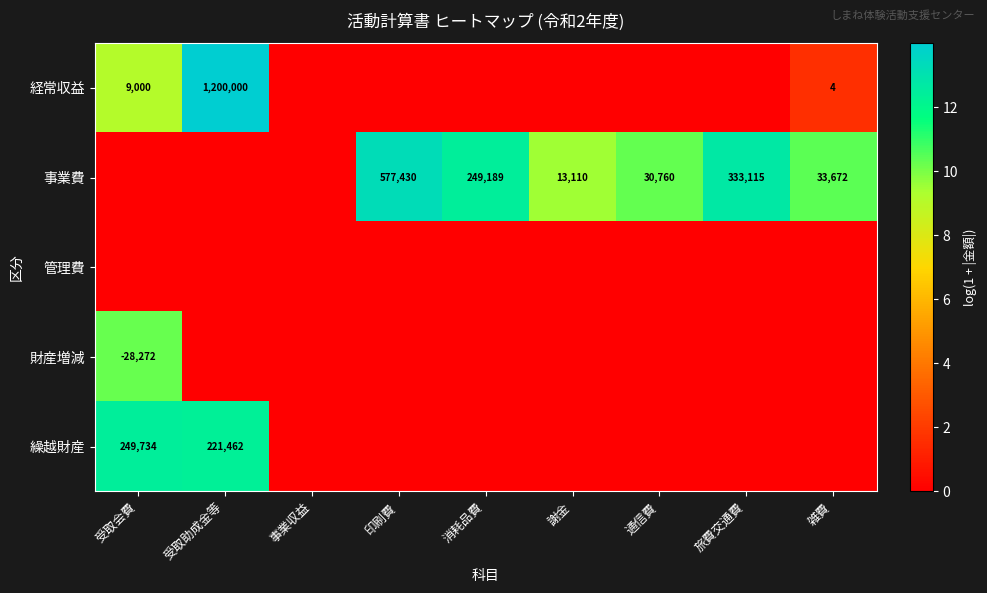

True or false: 経常収益 has a value of 1200000 at 受取助成金等.

True